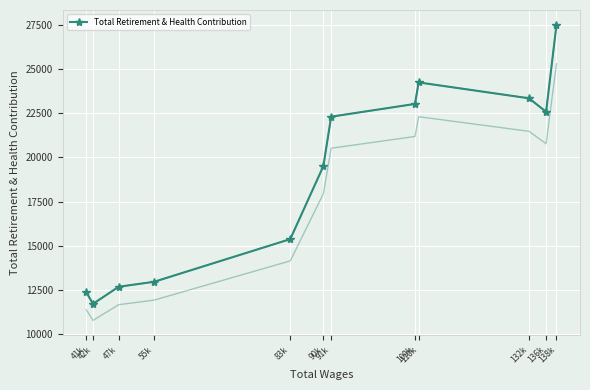

How many interior local valleys (lower than both neighbors) does the data have?

2